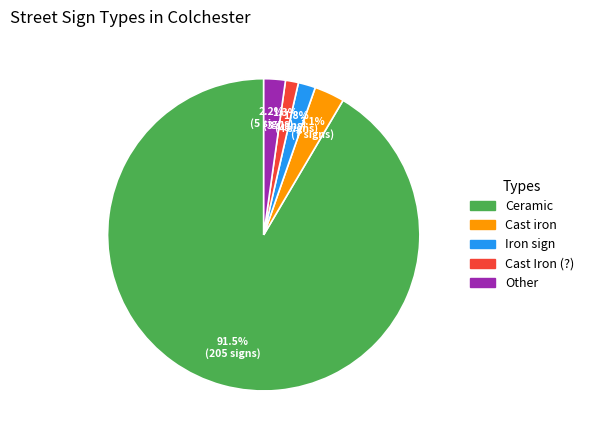

Between Cast iron and Cast Iron (?), which is larger?

Cast iron